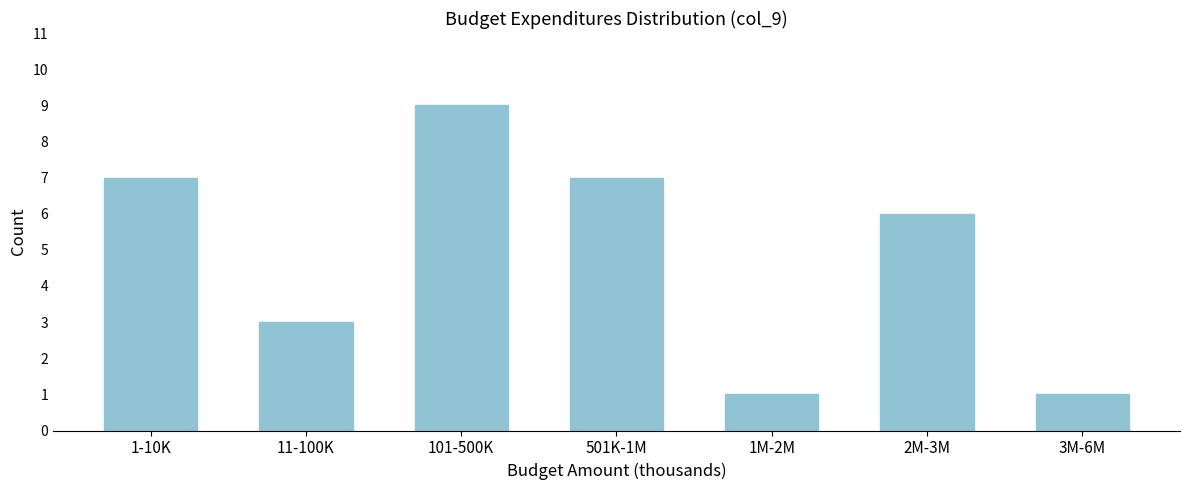

Reading left to right, transcribe all the data shown in this chart.

1-10K=7	11-100K=3	101-500K=9	501K-1M=7	1M-2M=1	2M-3M=6	3M-6M=1